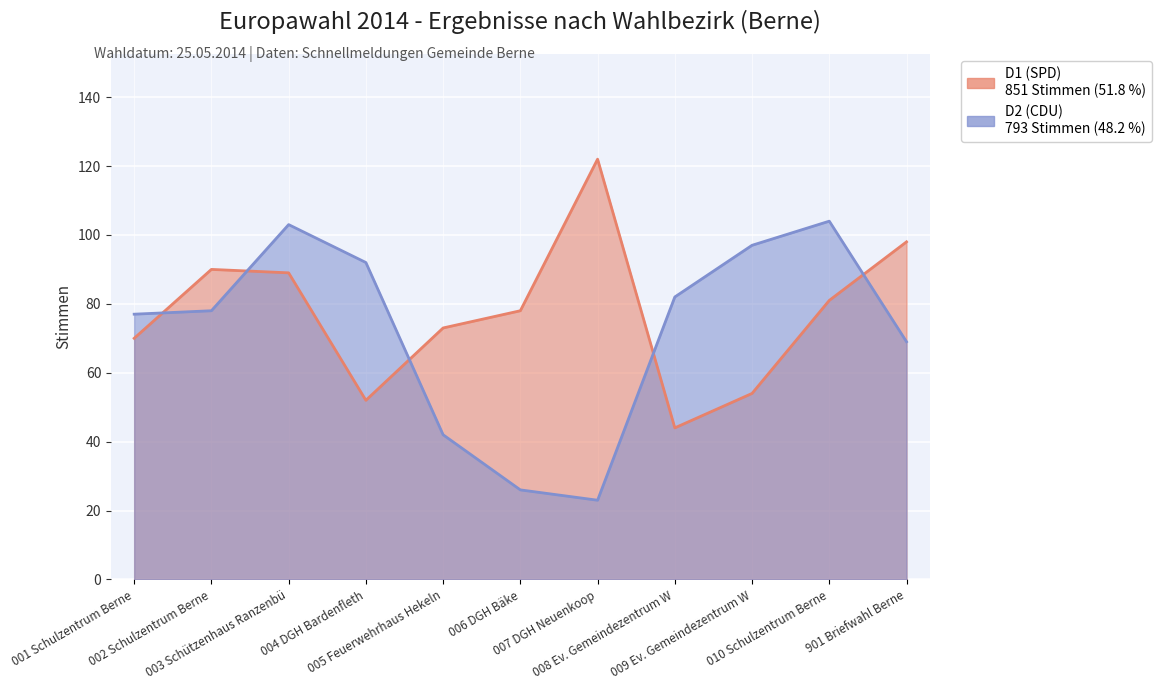

At which label is D2 (CDU) closest to 63?

901 Briefwahl Berne